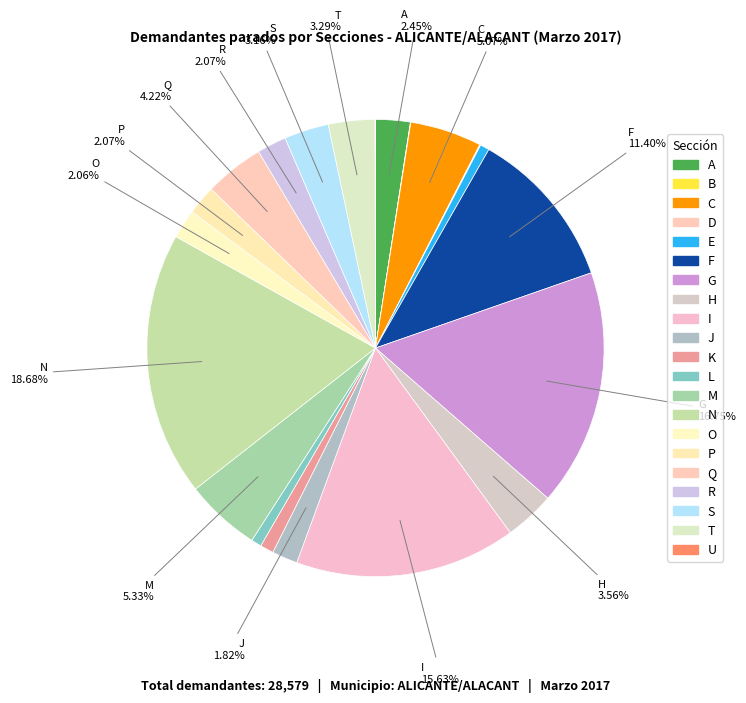

The U slice represents 0% of the pie. True or false?

True